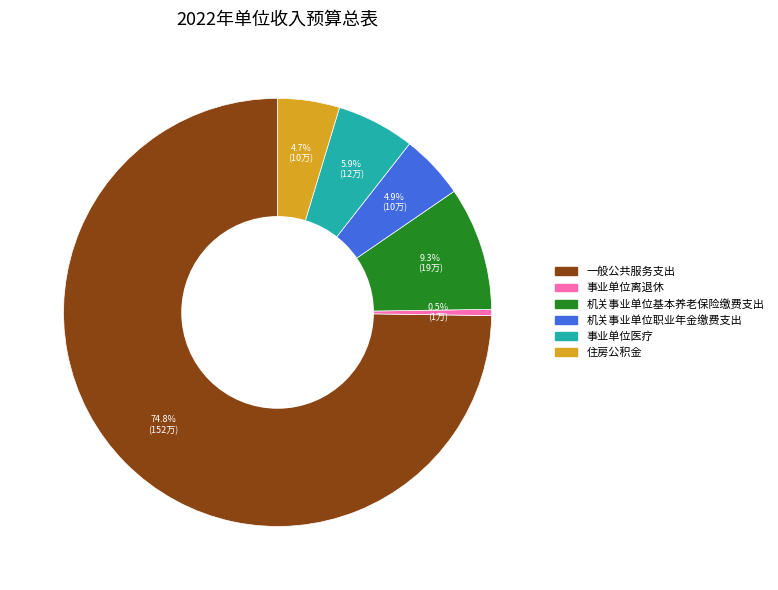

Count the number of slices in the pie.

6